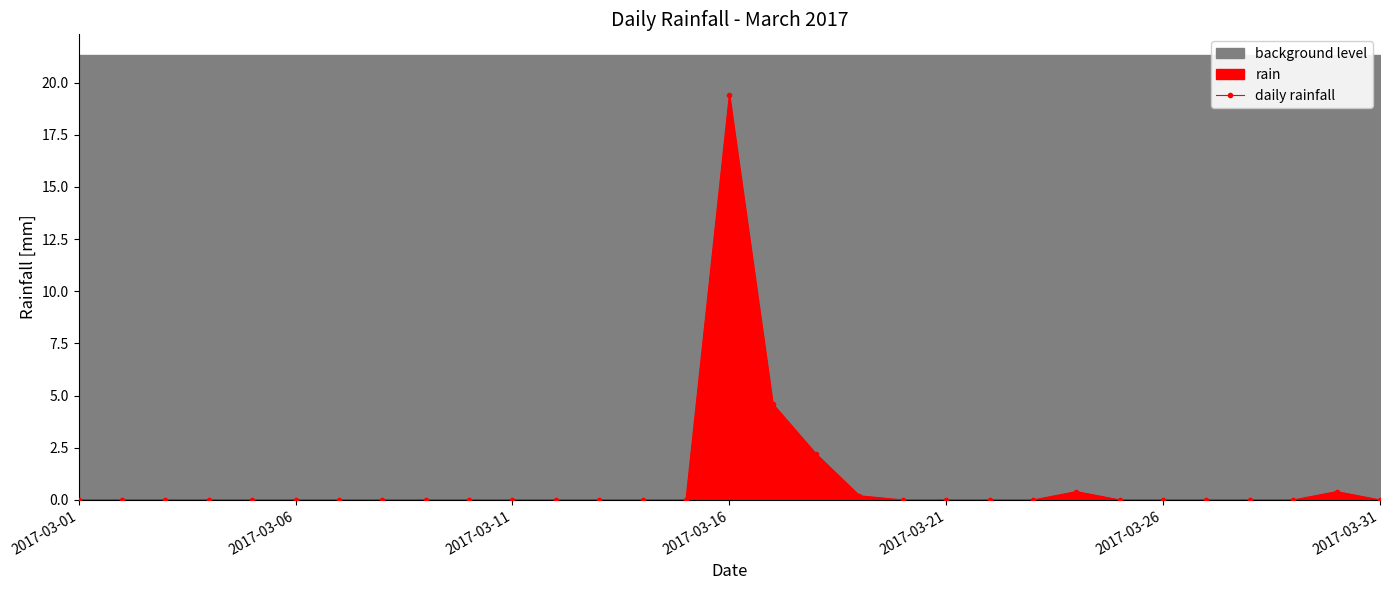

What is the maximum value for daily rainfall?

19.4